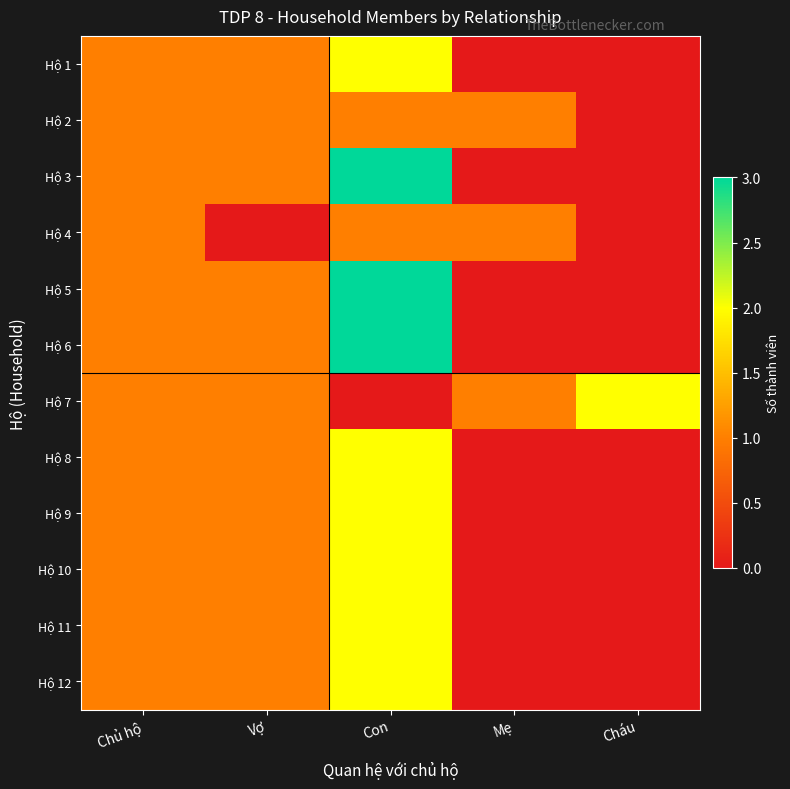

Reading left to right, extract all data points from this chart.

Hộ 1: Chủ hộ=1	Vợ=1	Con=2	Mẹ=0	Cháu=0
Hộ 2: Chủ hộ=1	Vợ=1	Con=1	Mẹ=1	Cháu=0
Hộ 3: Chủ hộ=1	Vợ=1	Con=3	Mẹ=0	Cháu=0
Hộ 4: Chủ hộ=1	Vợ=0	Con=1	Mẹ=1	Cháu=0
Hộ 5: Chủ hộ=1	Vợ=1	Con=3	Mẹ=0	Cháu=0
Hộ 6: Chủ hộ=1	Vợ=1	Con=3	Mẹ=0	Cháu=0
Hộ 7: Chủ hộ=1	Vợ=1	Con=0	Mẹ=1	Cháu=2
Hộ 8: Chủ hộ=1	Vợ=1	Con=2	Mẹ=0	Cháu=0
Hộ 9: Chủ hộ=1	Vợ=1	Con=2	Mẹ=0	Cháu=0
Hộ 10: Chủ hộ=1	Vợ=1	Con=2	Mẹ=0	Cháu=0
Hộ 11: Chủ hộ=1	Vợ=1	Con=2	Mẹ=0	Cháu=0
Hộ 12: Chủ hộ=1	Vợ=1	Con=2	Mẹ=0	Cháu=0